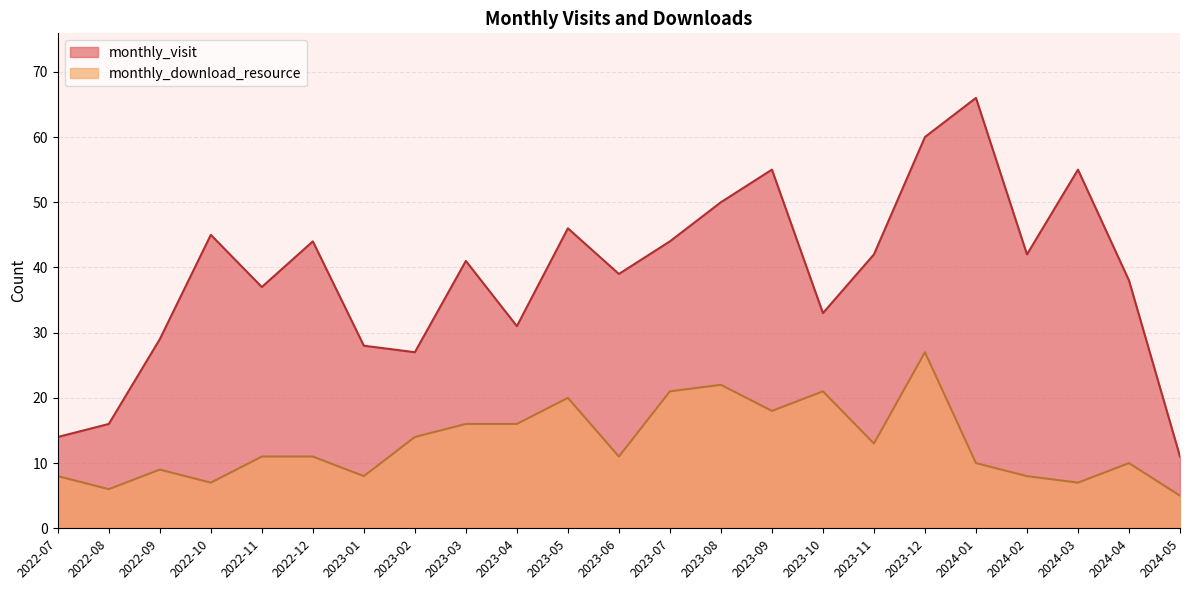

What position from the right is 2023-03?

15